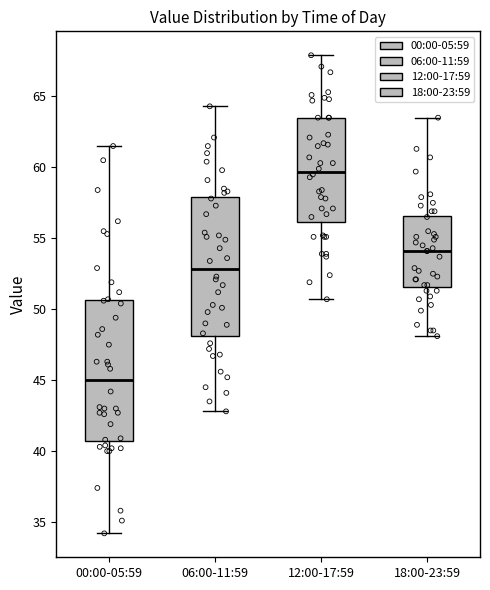

Where does the median line of the box for 06:00-11:59 sit on the y-axis? The values are not printed on the chart, so give them approximately, as read against the axis.

53.0